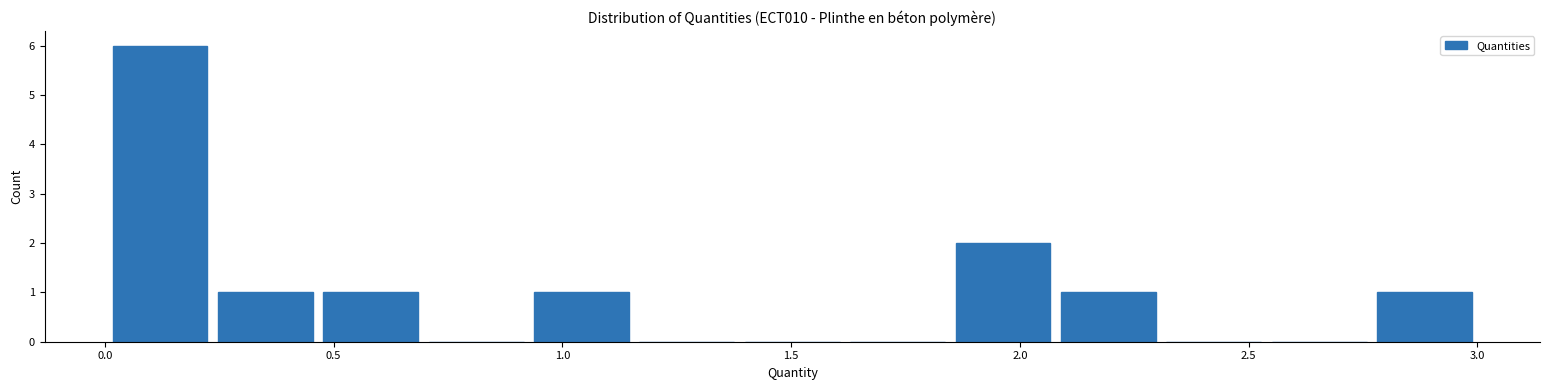

Which range on the x-axis has the tallest bar?

0.00 to 0.25